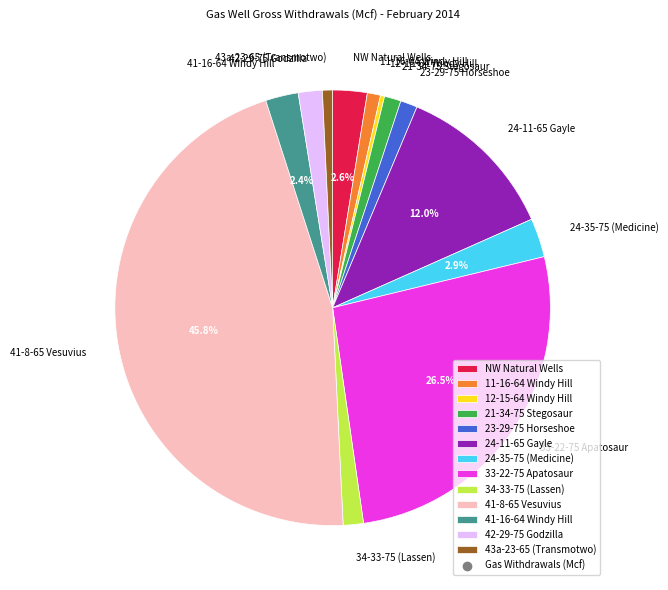

What is the largest slice in the pie chart?

41-8-65 Vesuvius